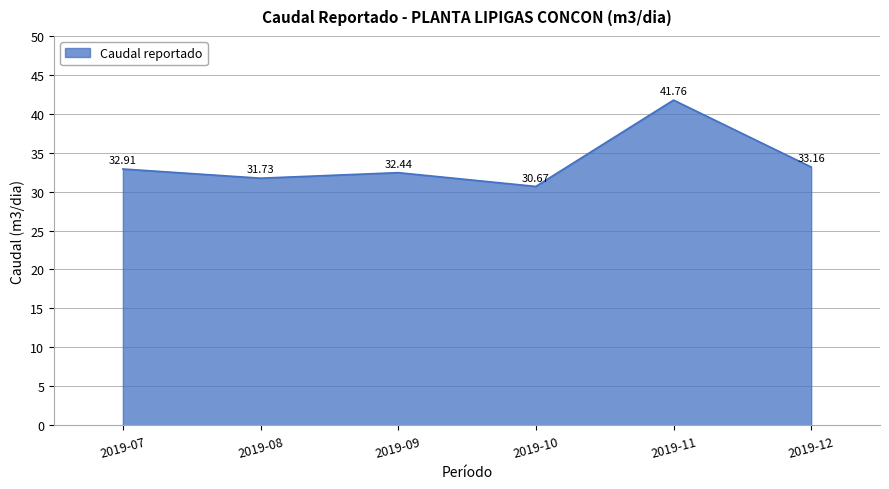

Where is the first local maximum?

2019-09